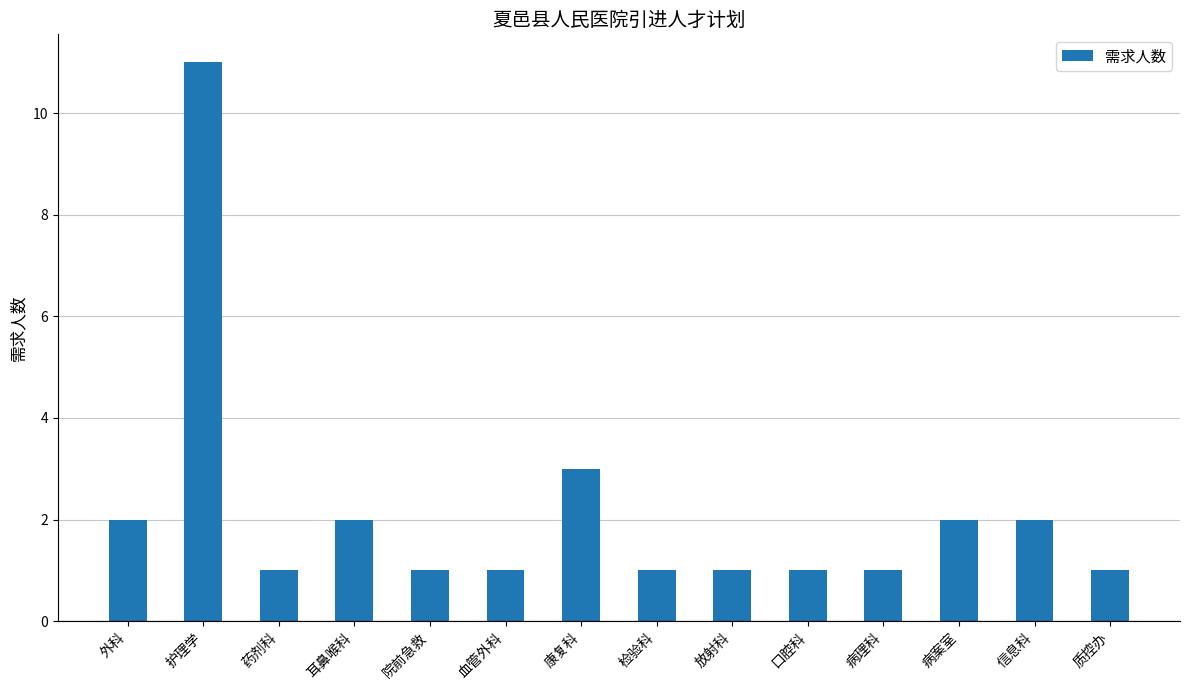

True or false: the data shows 3 at 耳鼻喉科.

False